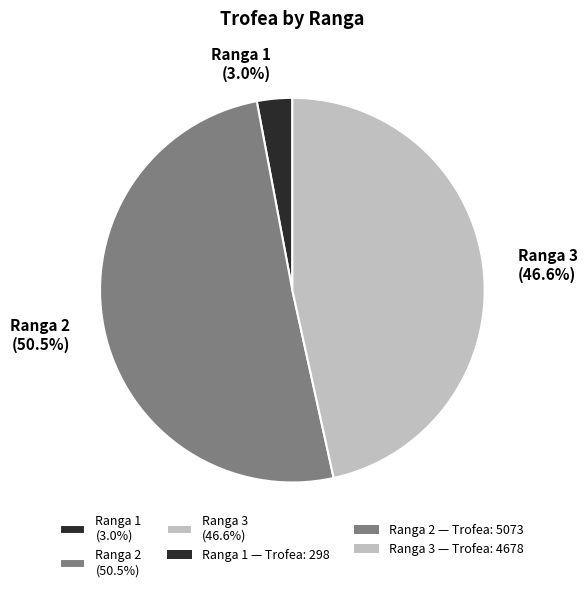

Count the number of slices in the pie.

3